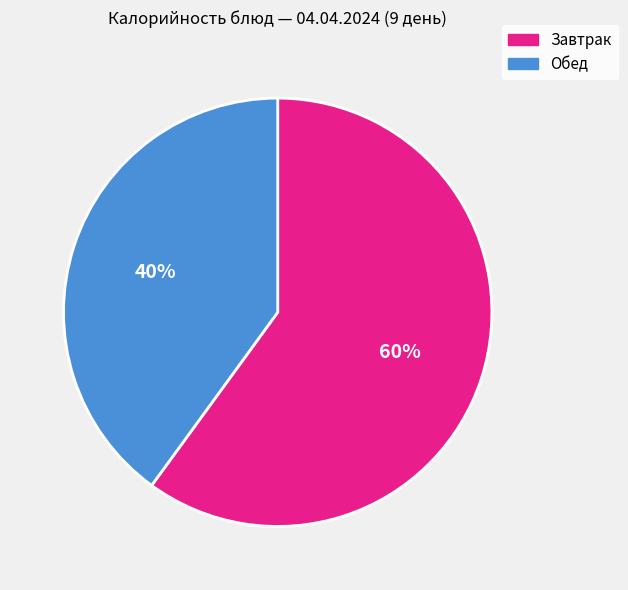

How many segments does this pie chart have?

2